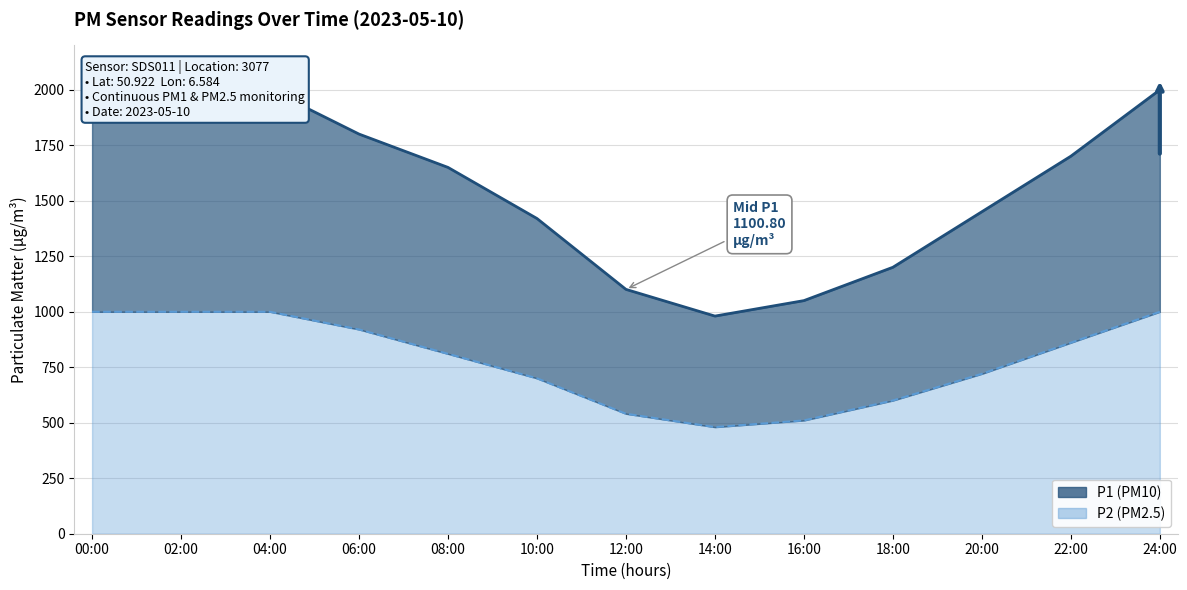

How many values in the P1 series exceed 1650?

7